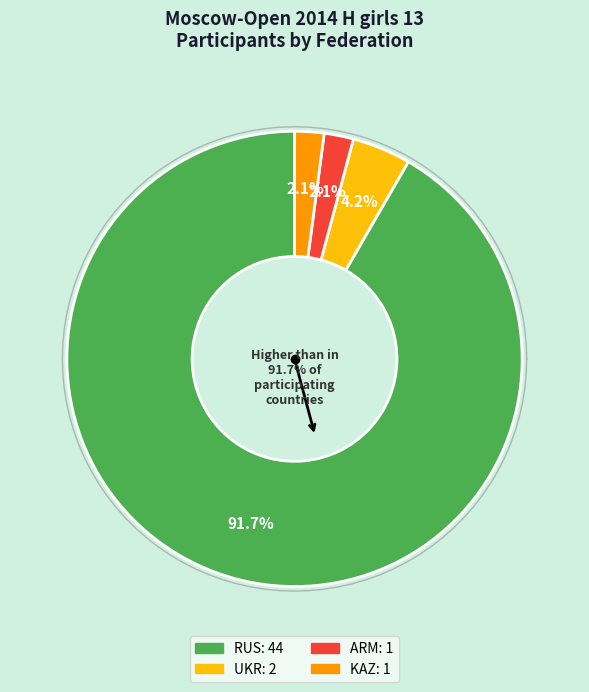

Is there any slice that represents more than half of the pie?

Yes